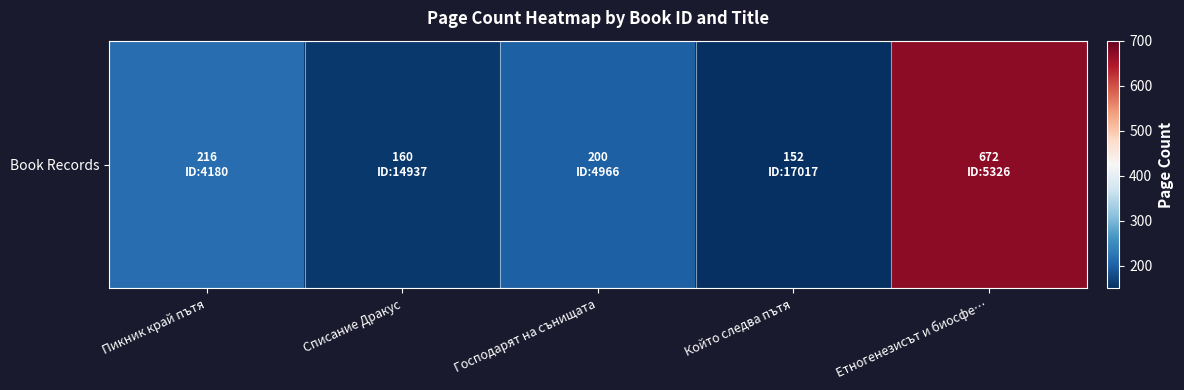

What is the difference between the second highest and second lowest values?

56